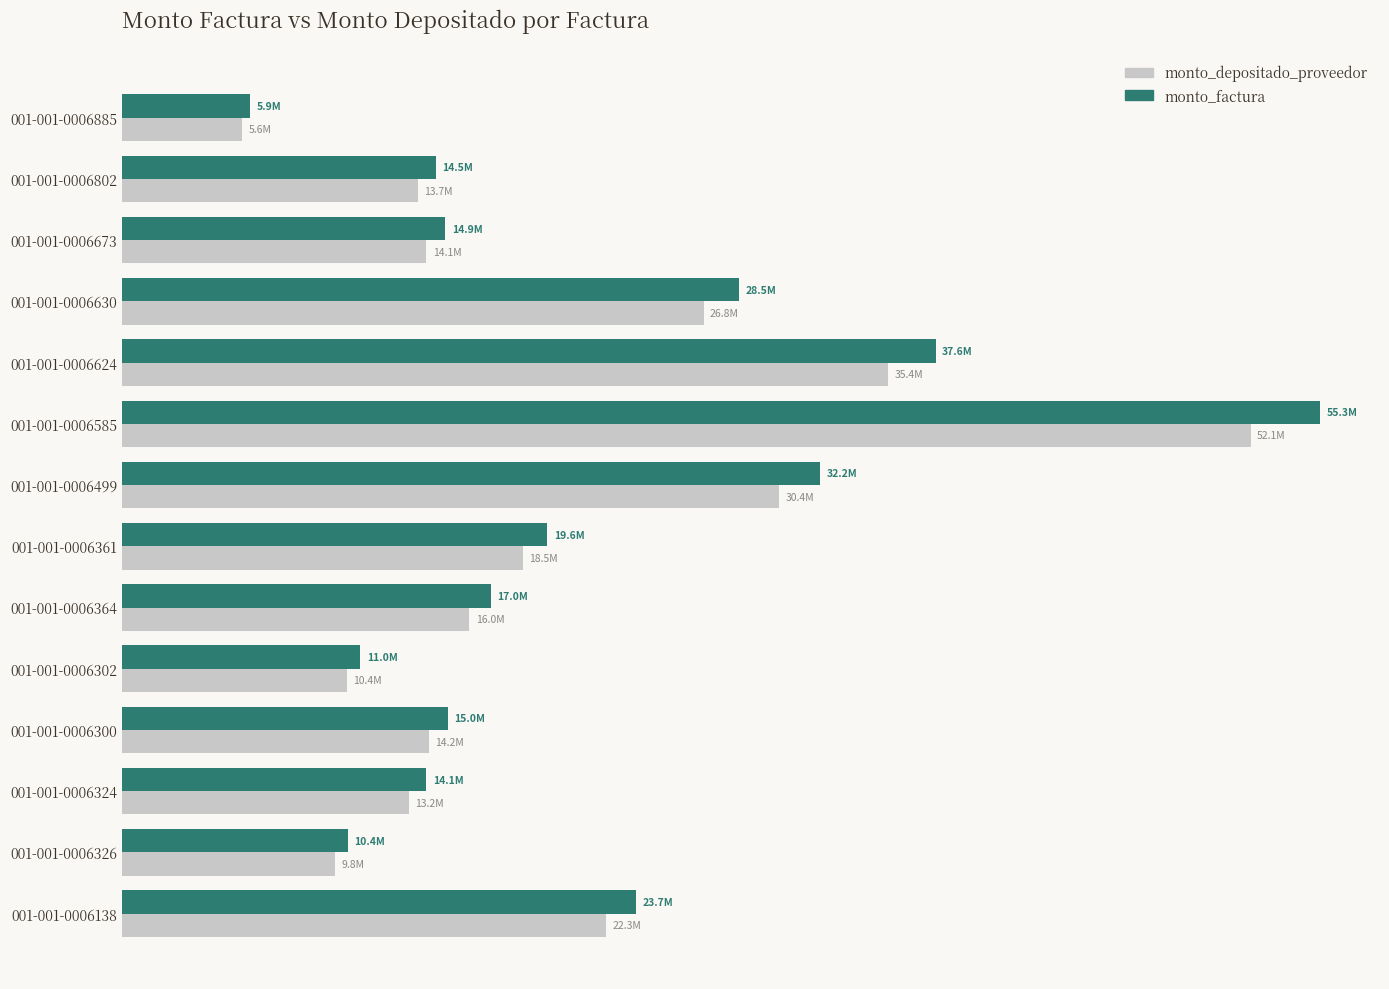

What are all the series names shown in the legend?

monto_depositado_proveedor, monto_factura